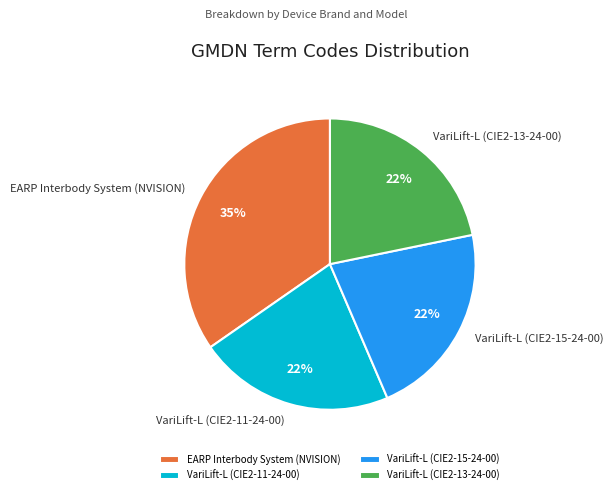

What percentage is the VariLift-L (CIE2-15-24-00) slice, to the nearest percent?

22%